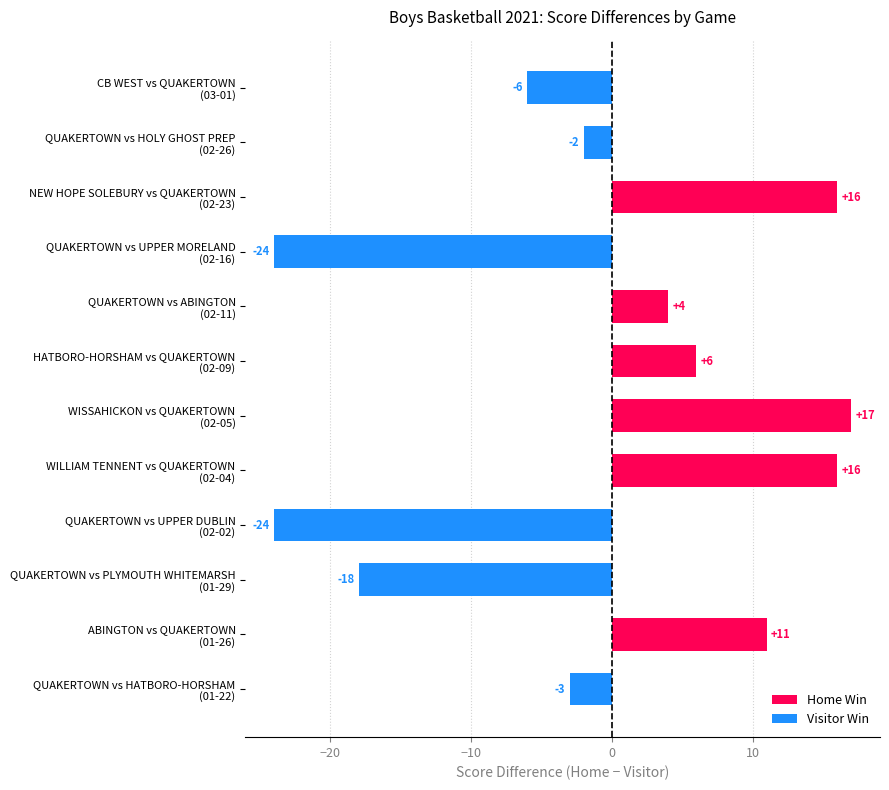

What is the greatest value displayed?

17